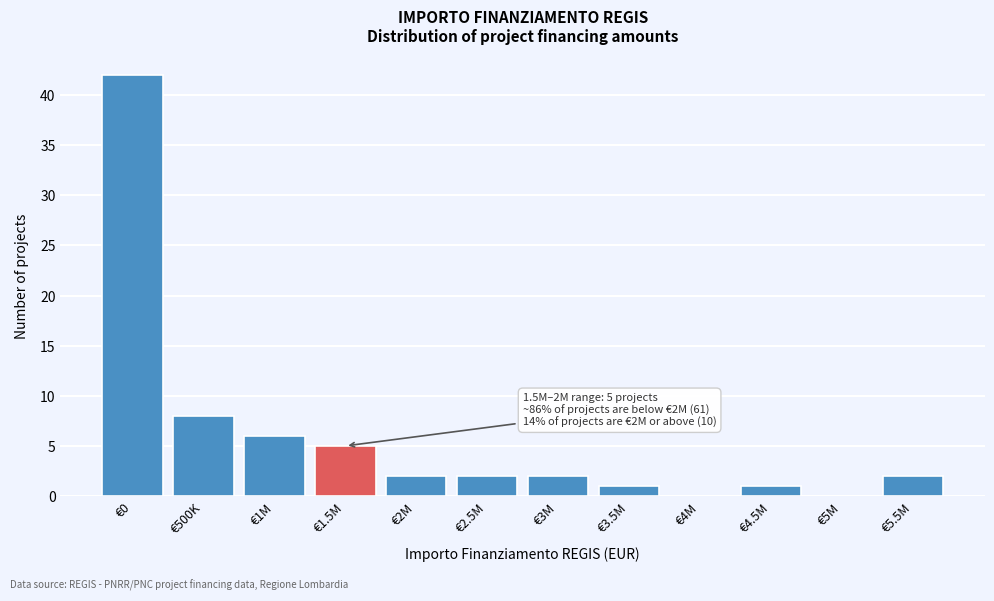

Reading left to right, what are all the values shown in this chart?

€0=42	€500K=8	€1M=6	€1.5M=5	€2M=2	€2.5M=2	€3M=2	€3.5M=1	€4M=0	€4.5M=1	€5M=0	€5.5M=2